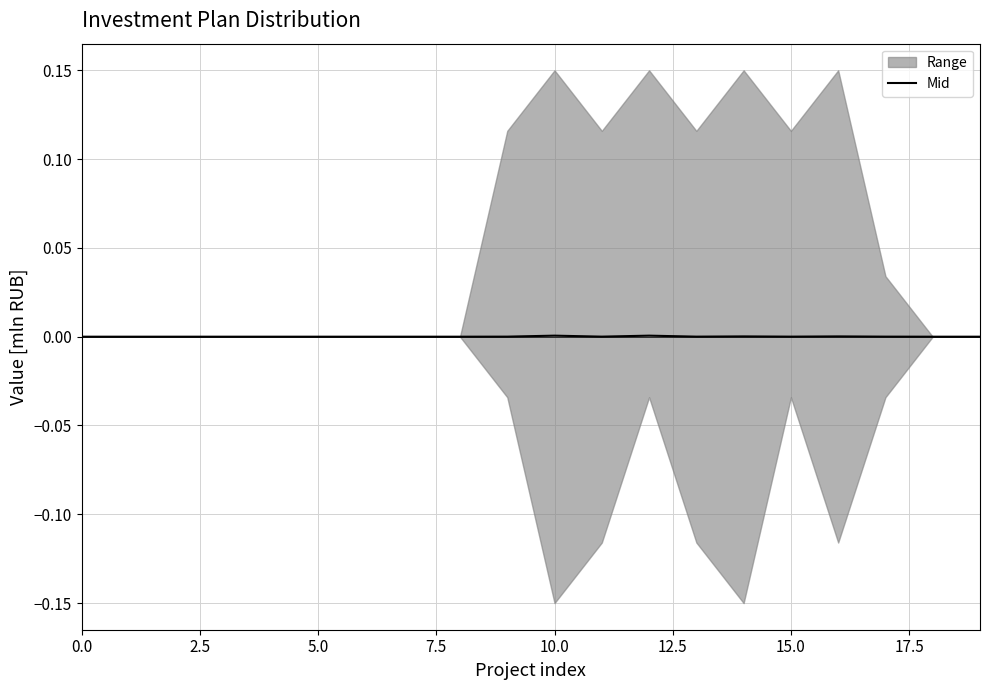

Is it true that the value at 7.5 is 0.0?

True